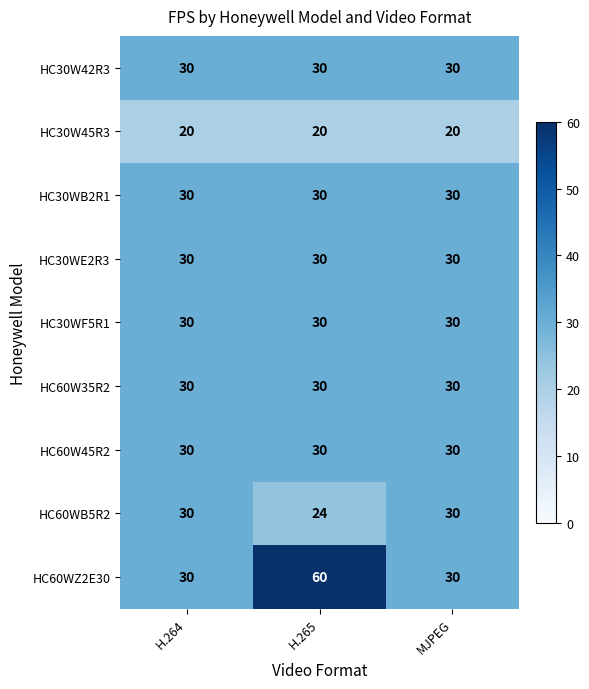

At how many categories does at least one series exceed 29?

3